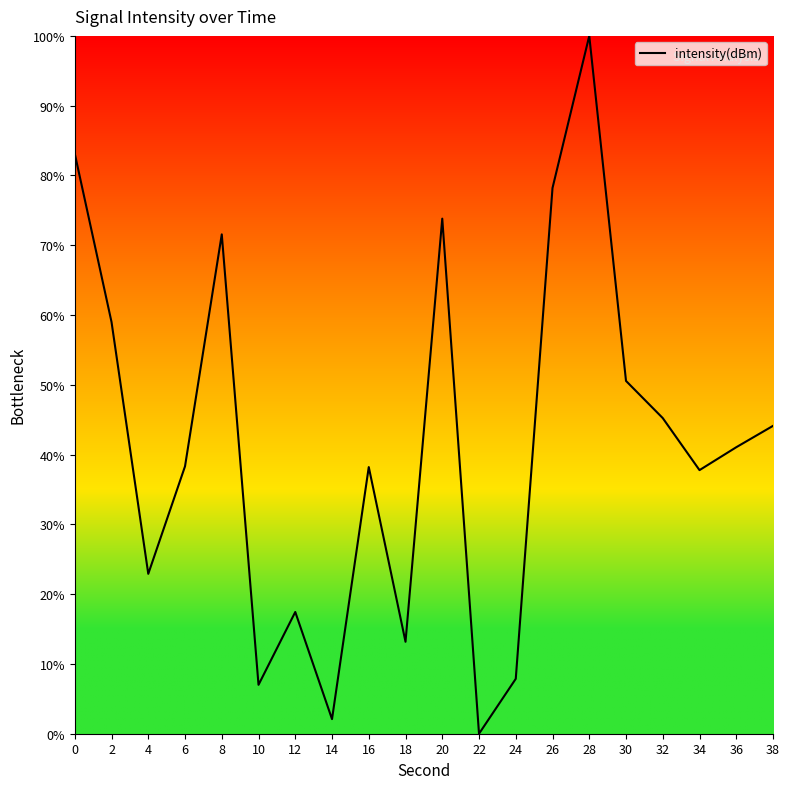

Where is the data nearest to the value 50?

30